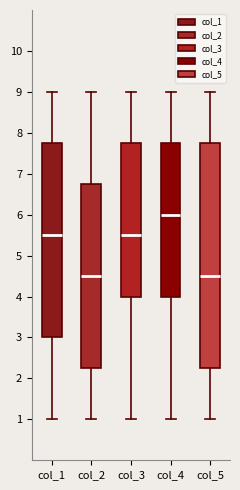

Where does the upper whisker of the box for col_5 end on the y-axis? The values are not printed on the chart, so give them approximately, as read against the axis.

9.0